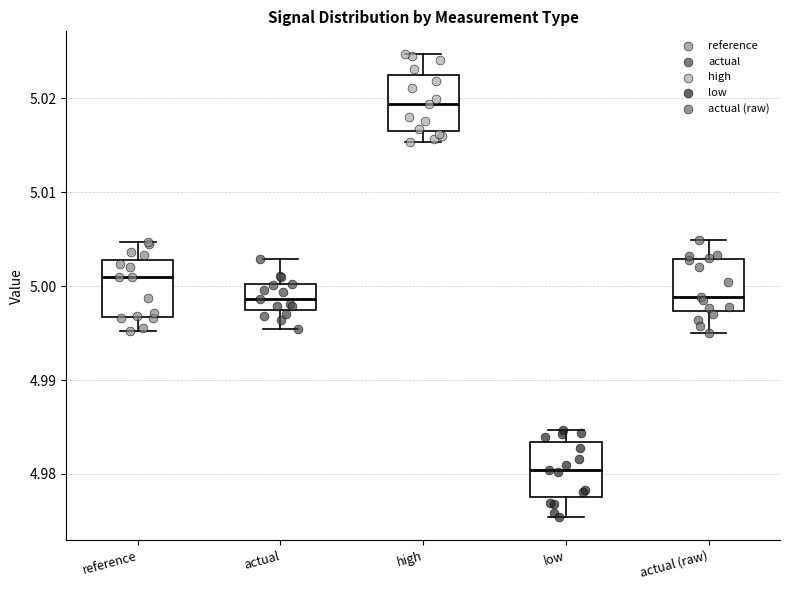

Where does the lower whisker of the box for actual (raw) end on the y-axis? The values are not printed on the chart, so give them approximately, as read against the axis.

4.995